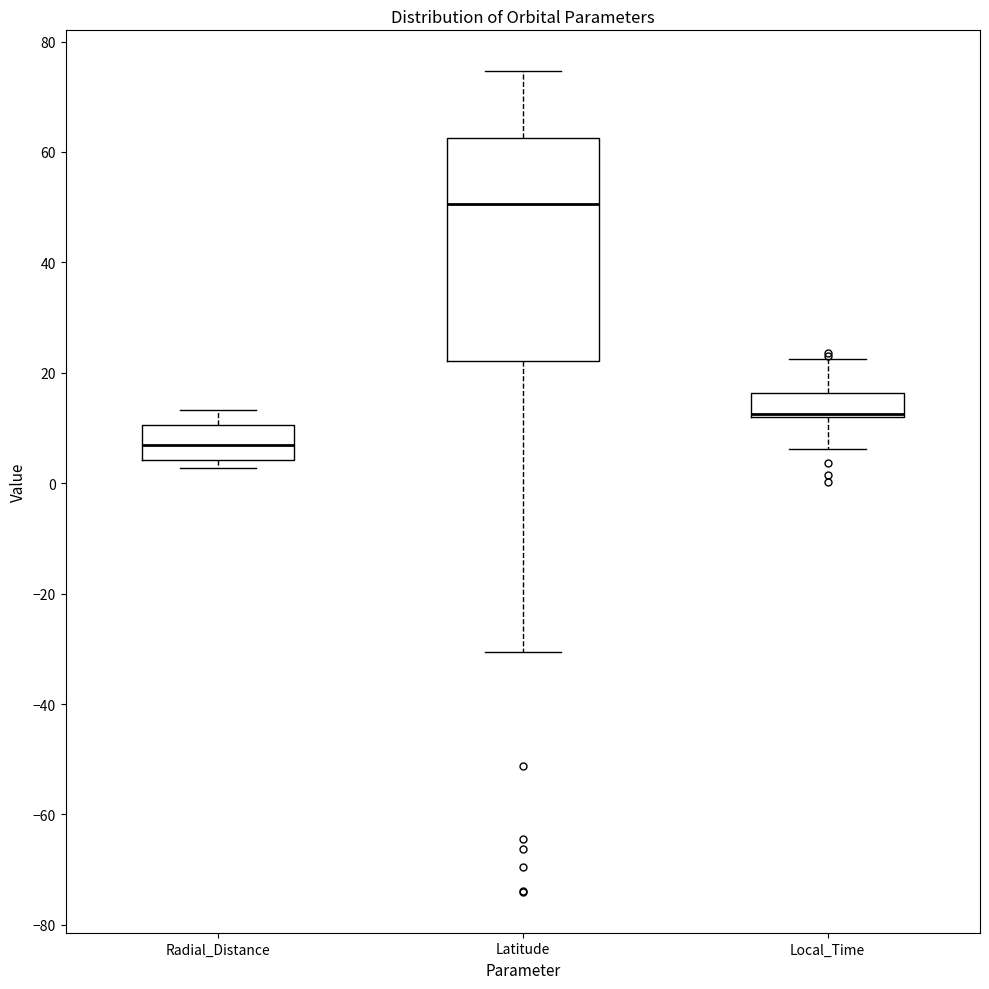

Comparing the boxes themselves (not the whiskers), which one is the tallest?

Latitude